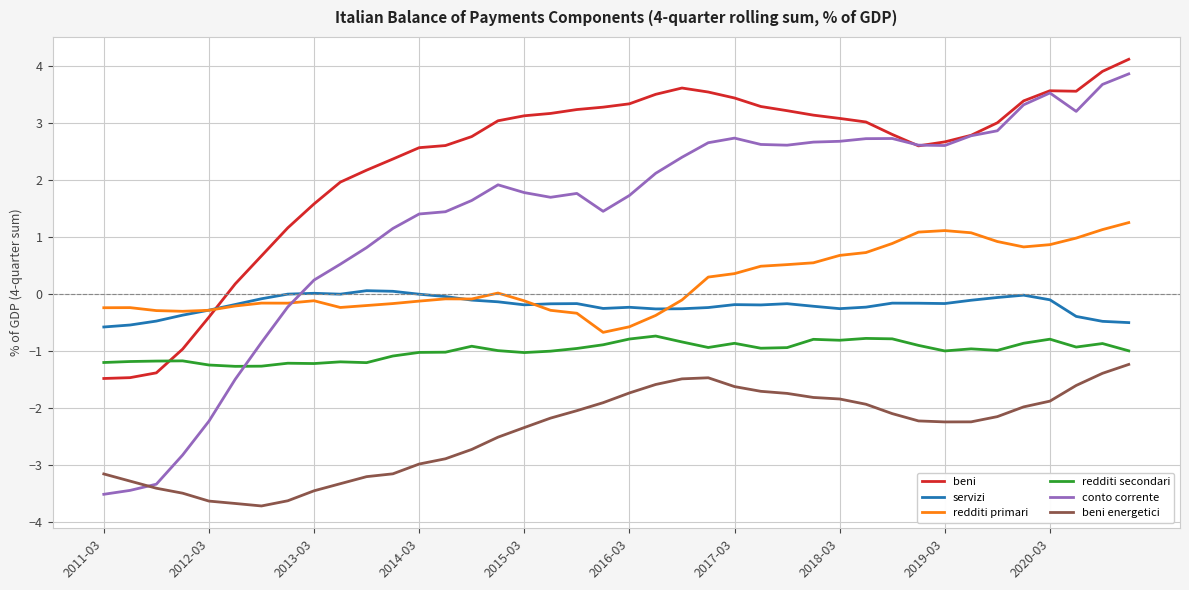

Which series has the largest range (max minus min)?

conto corrente